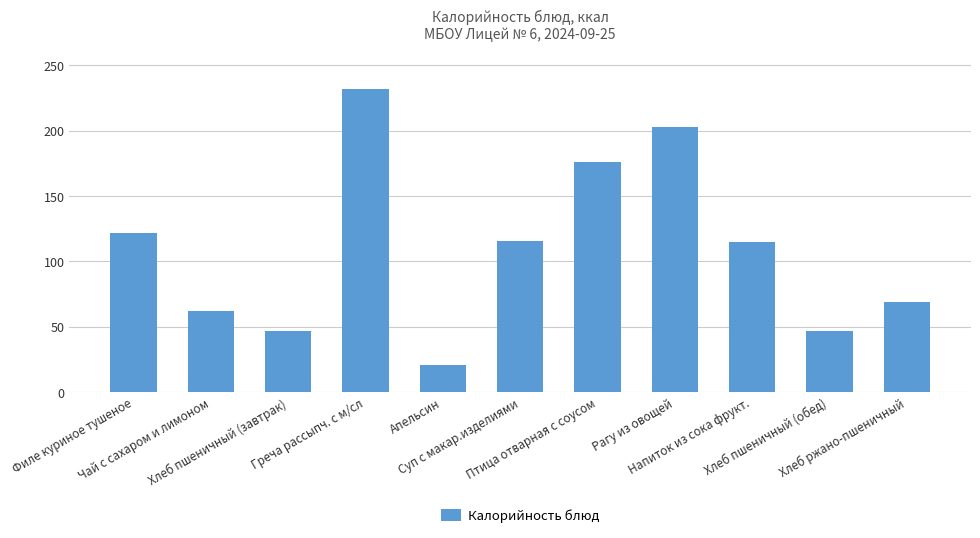

What is the difference between the values at Хлеб пшеничный (завтрак) and Греча рассыпч. с м/сл?

185.1